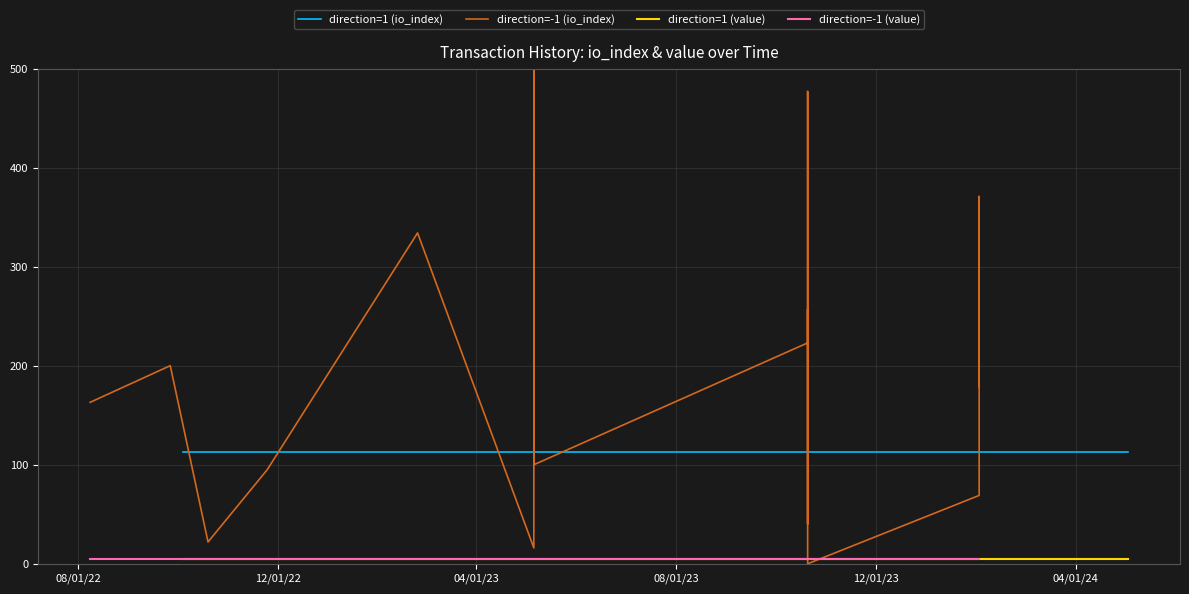

List the series in order of their peak value, highest first.

direction=-1 (io_index), direction=1 (io_index), direction=1 (value), direction=-1 (value)